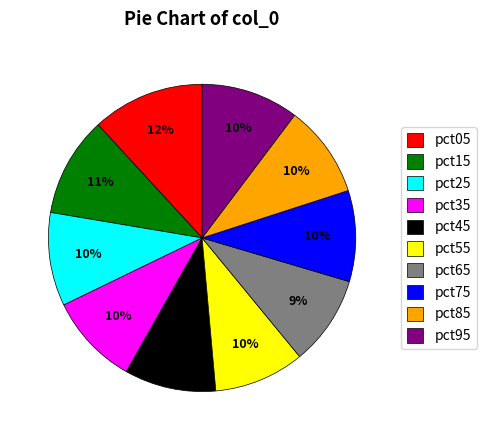

Combined, do pct55 and pct45 account for over 50%?

No